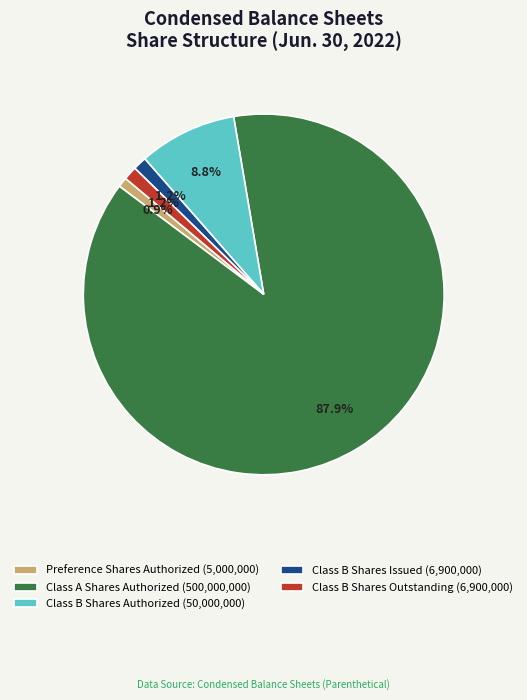

To the nearest percent, what portion does Preference Shares Authorized represent?

1%